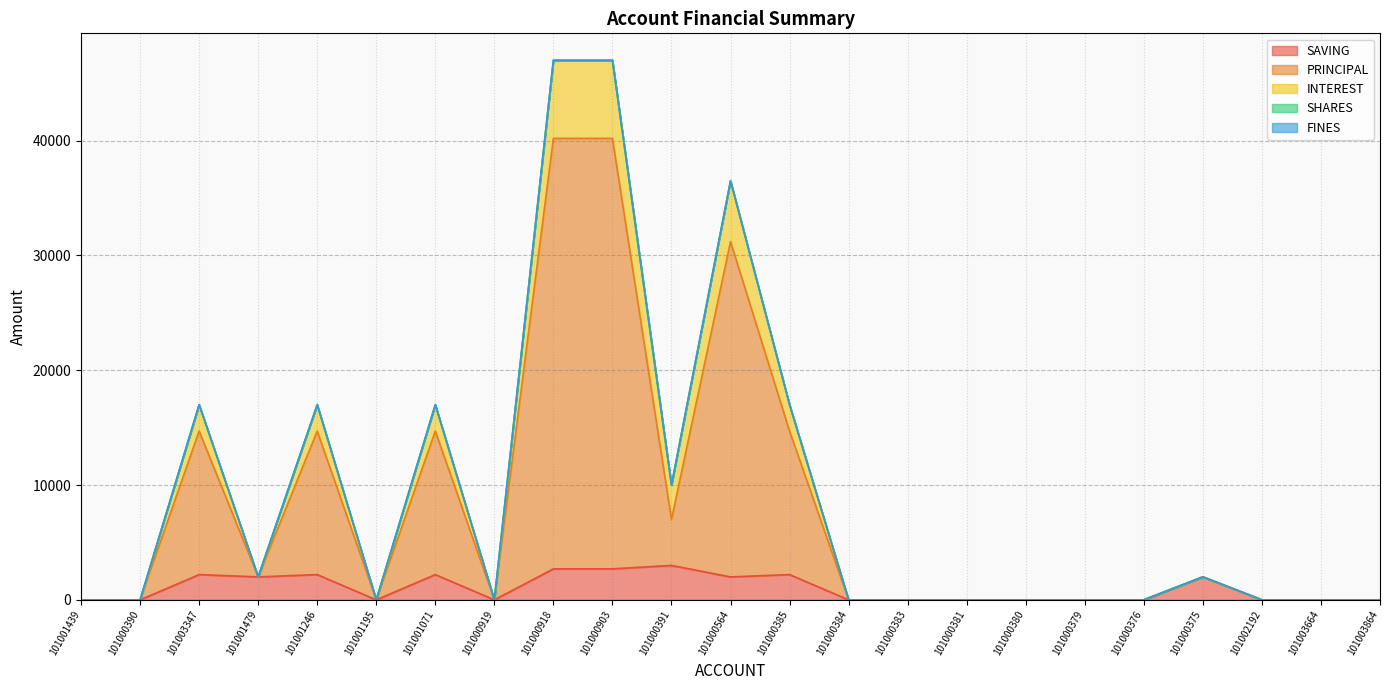

Which has a higher value, 101000903 or 101003864?

101000903